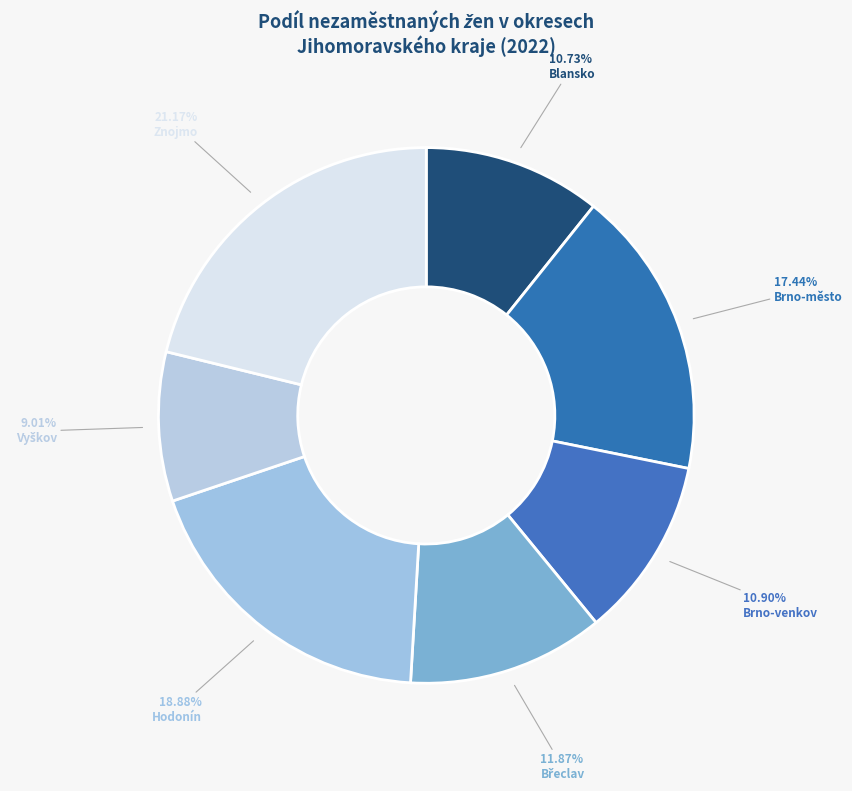

How many slices are in this pie chart?

7